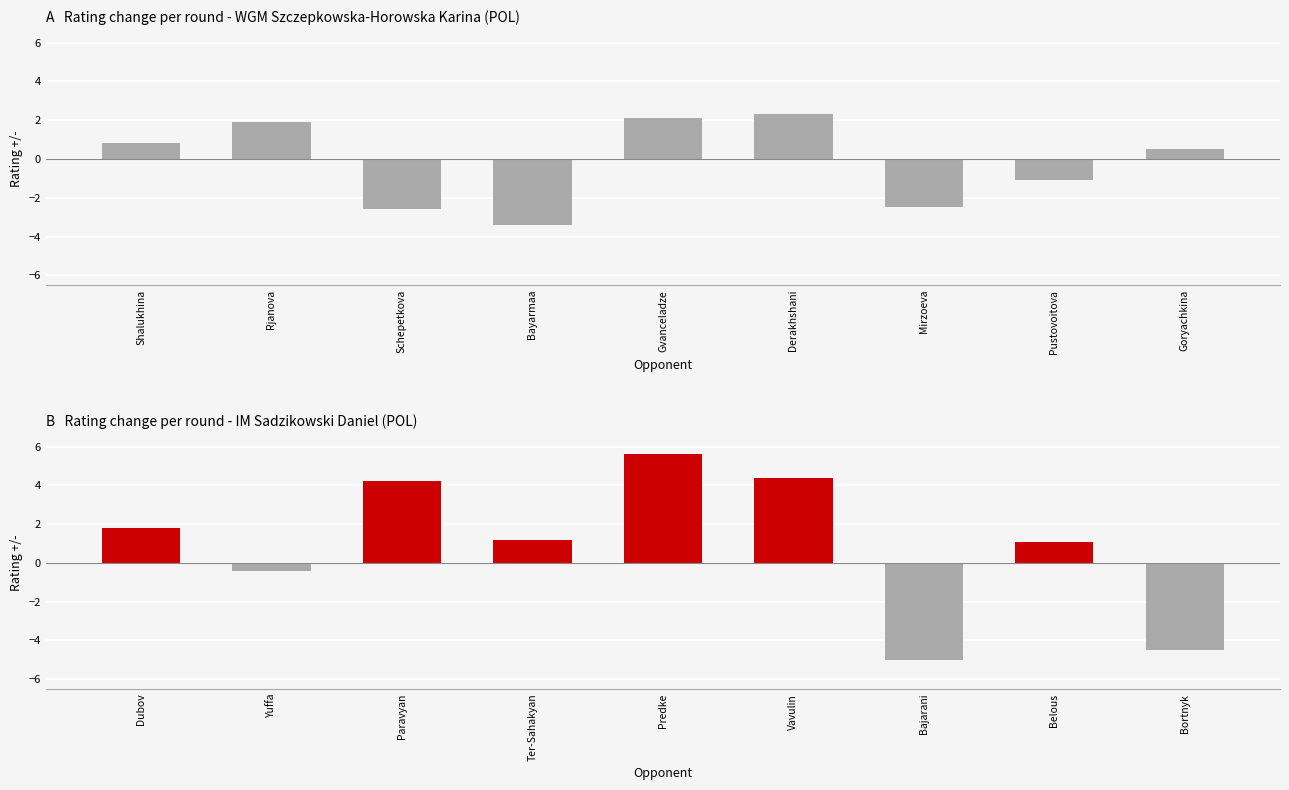

What is the value of the 6th bar from the left?

2.3